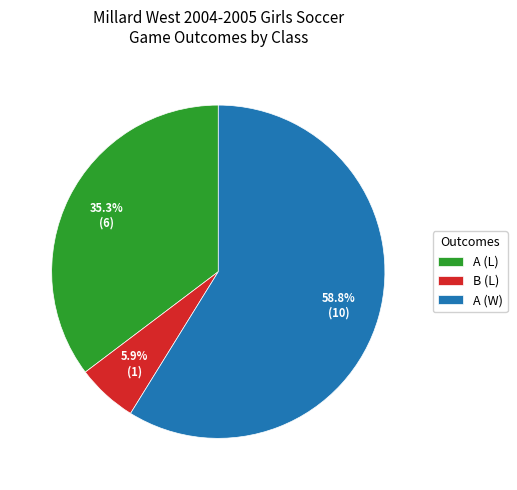

How much of the chart is everything except A (W)?

41.2%